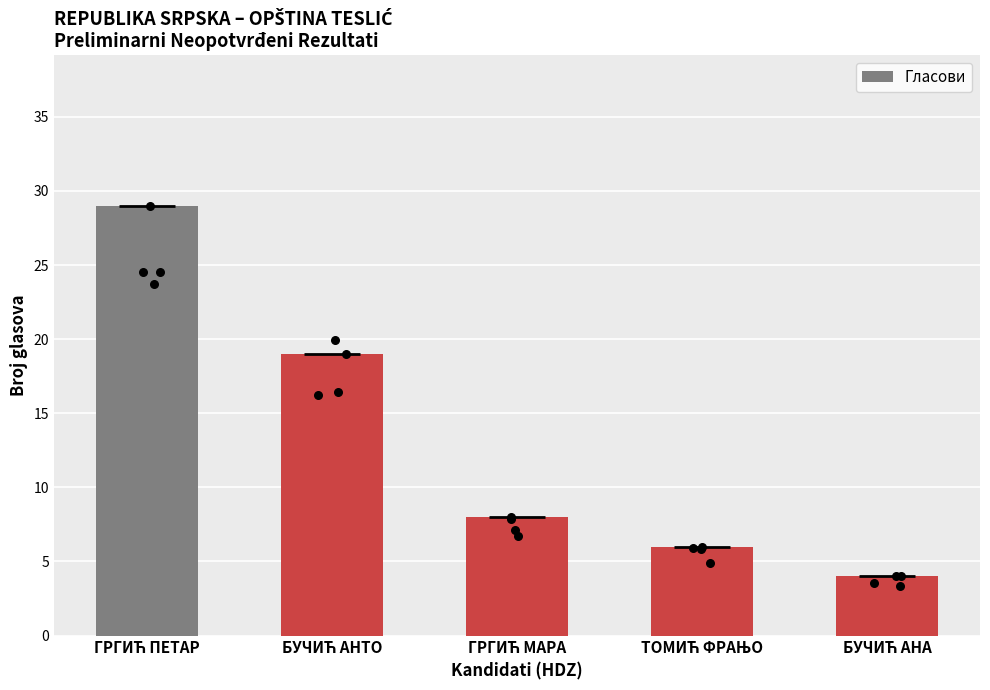

What is the change in value from ГРГИЋ ПЕТАР to ТОМИЋ ФРАЊО?

-23